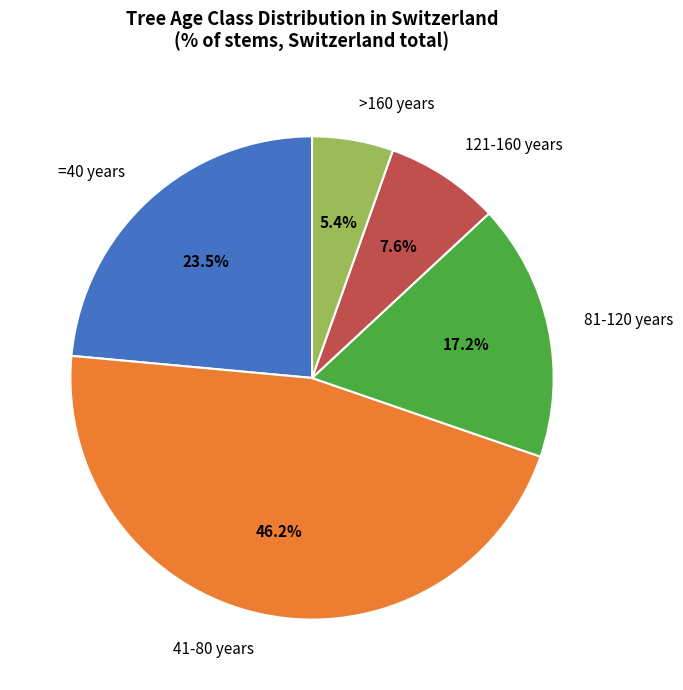

Between 121-160 years and >160 years, which is larger?

121-160 years